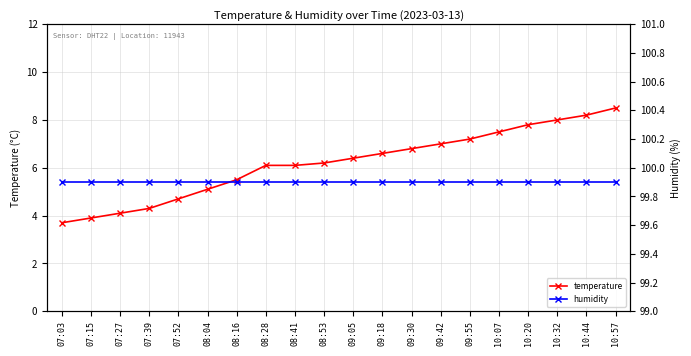

Read the humidity value at 10:07.

99.9